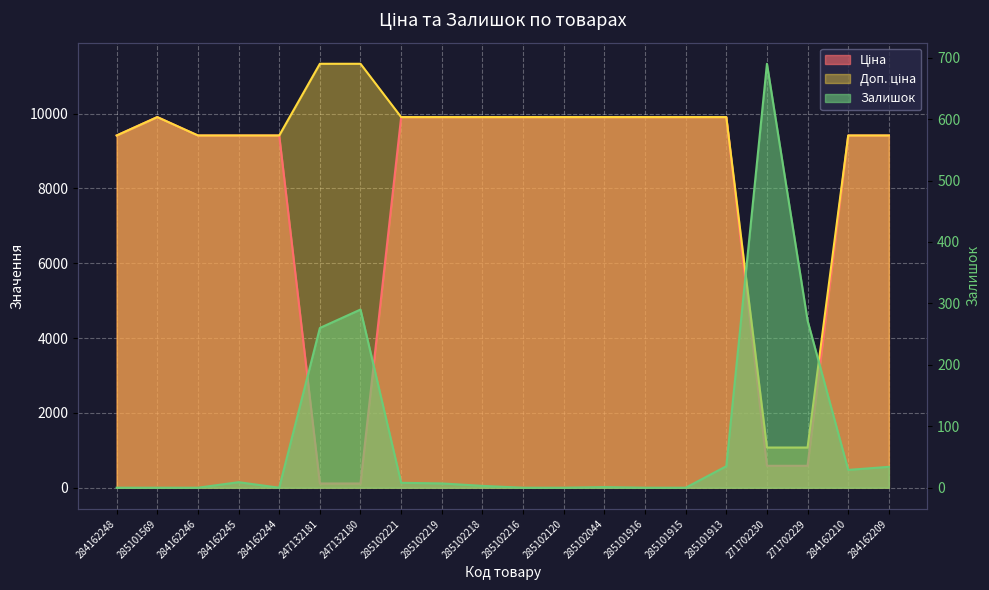

How many data points in Залишок are less than 7?

10